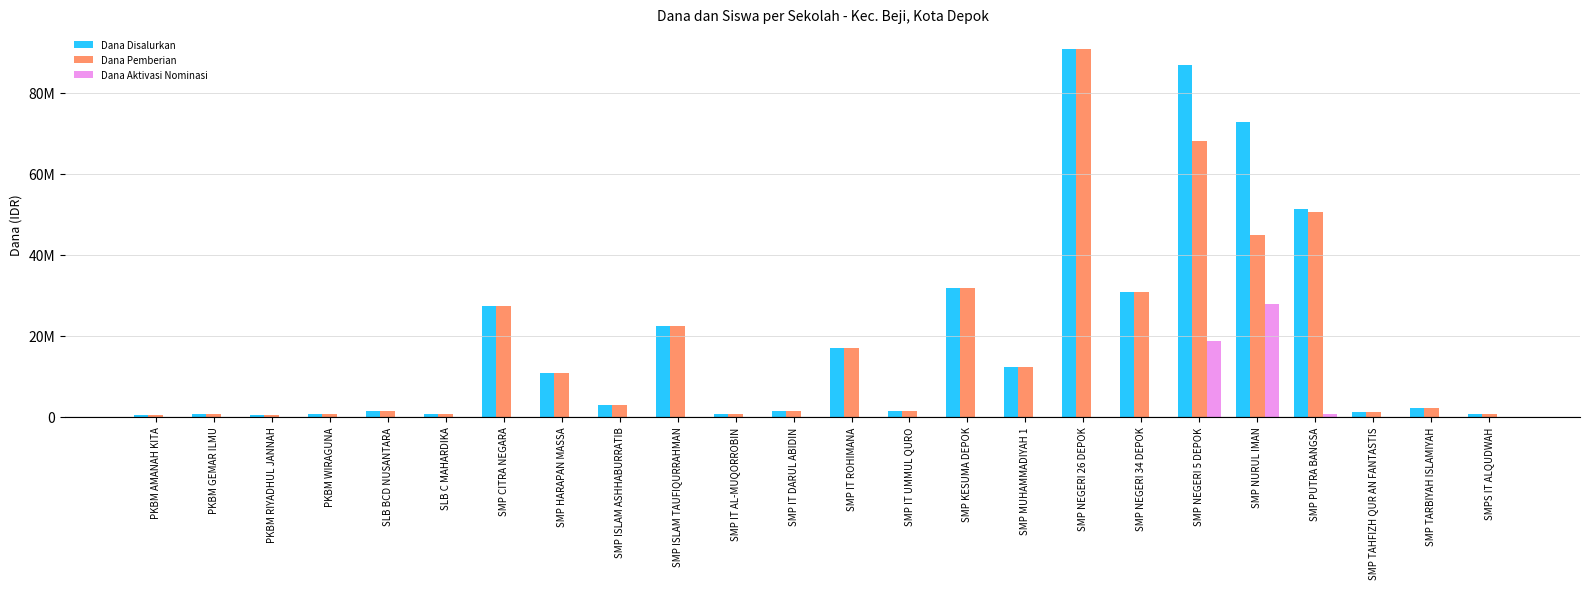

Are the bars grouped side by side (vs. stacked)?

Yes